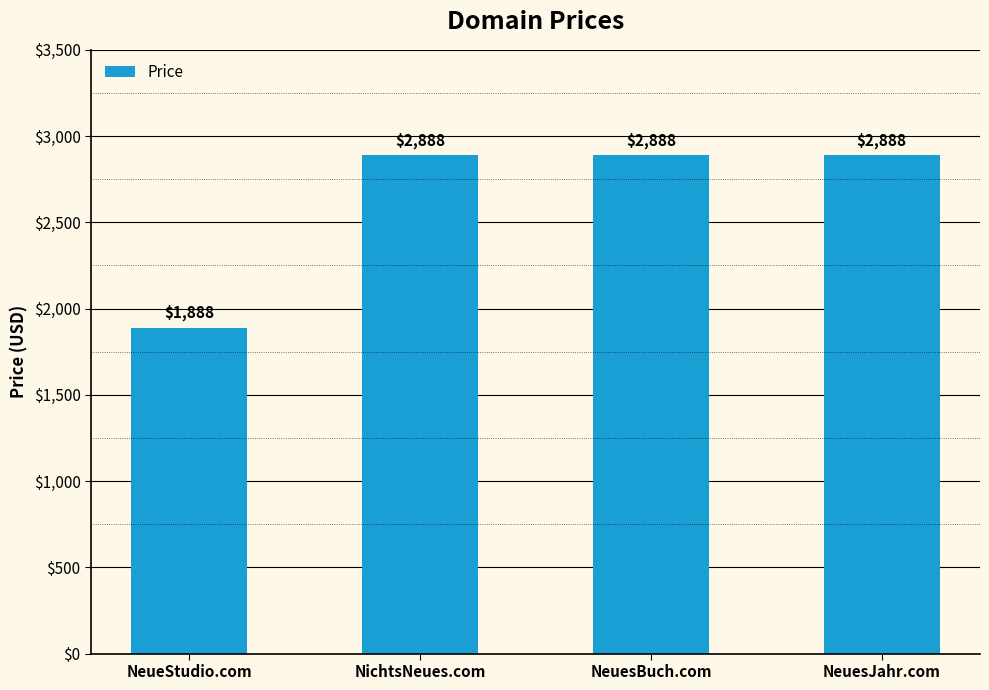

What is the value of the 4th bar from the left?

2888